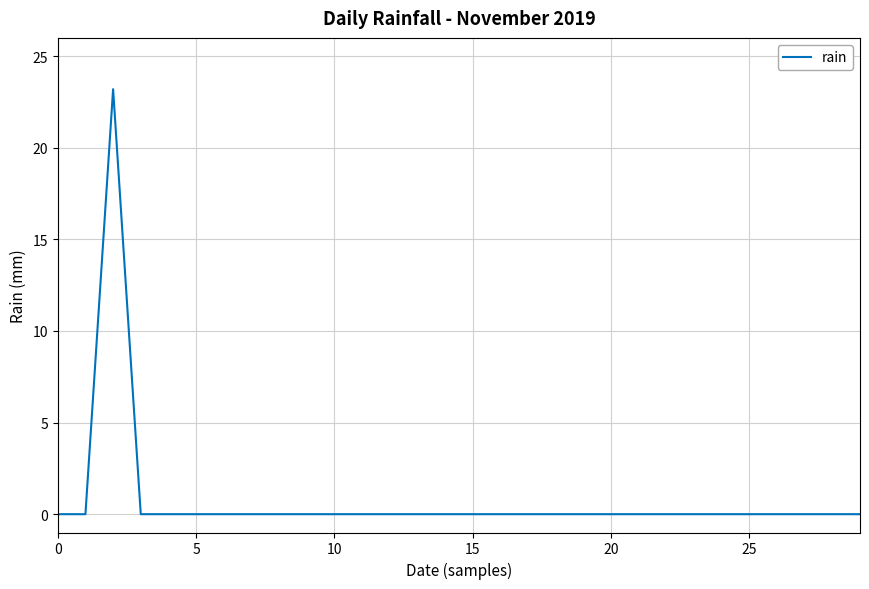

What is the maximum value shown in the chart?

23.2